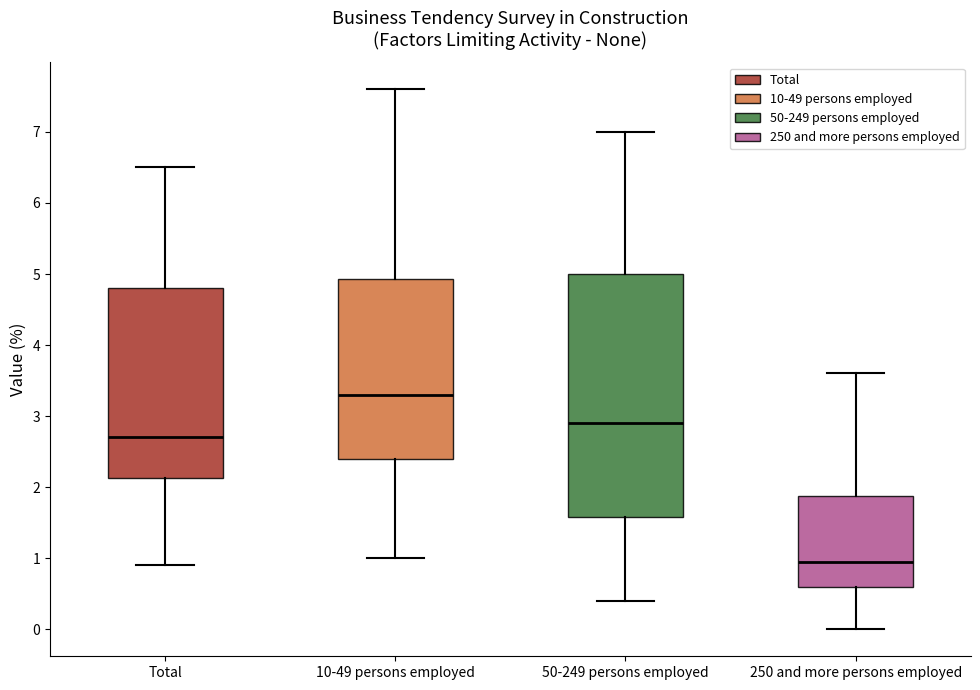

Reading left to right, read every box against the y-axis: the position of its median line, the range the box covers, and the ends of its whiskers. The values are not printed on the chart, so give them approximately, as read against the axis.

Total: median 2.7, box 2.1 to 4.8, whiskers 0.9 to 6.5
10-49 persons employed: median 3.3, box 2.4 to 4.9, whiskers 1.0 to 7.6
50-249 persons employed: median 2.9, box 1.6 to 5.0, whiskers 0.4 to 7.0
250 and more persons employed: median 1.0, box 0.6 to 1.9, whiskers 0.0 to 3.6